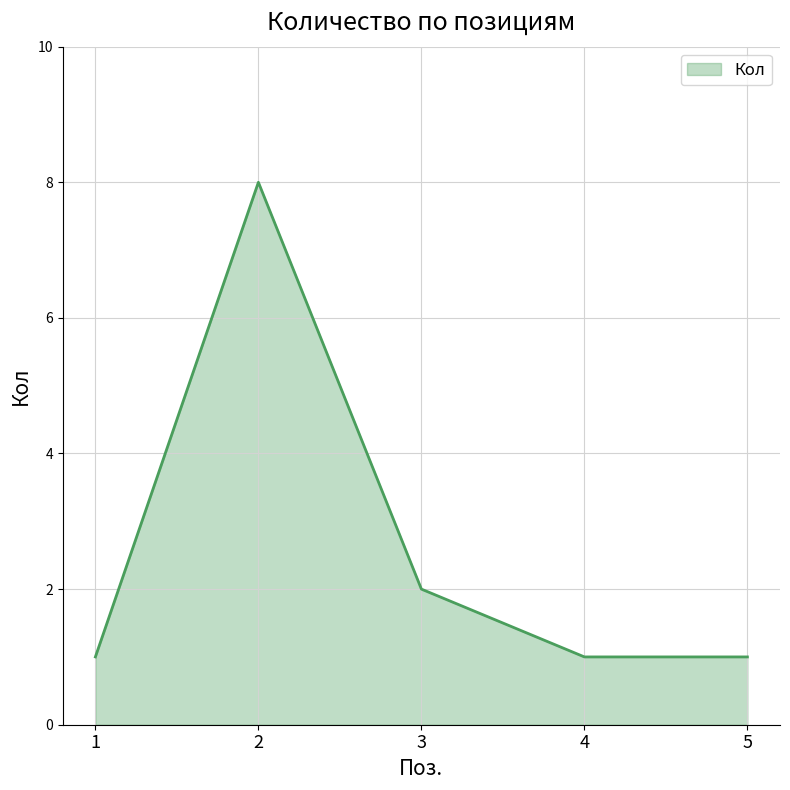

Reading left to right, extract all data points from this chart.

1	8	2	1	1